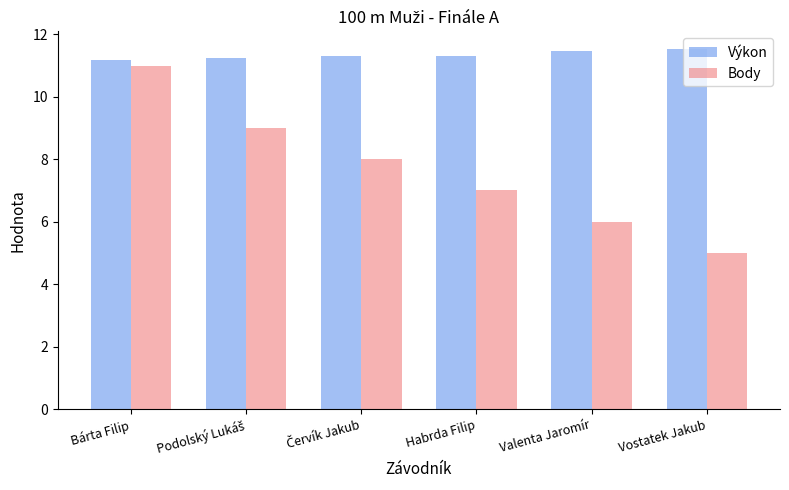

True or false: Výkon has a value of 11.3 at Habrda Filip.

True